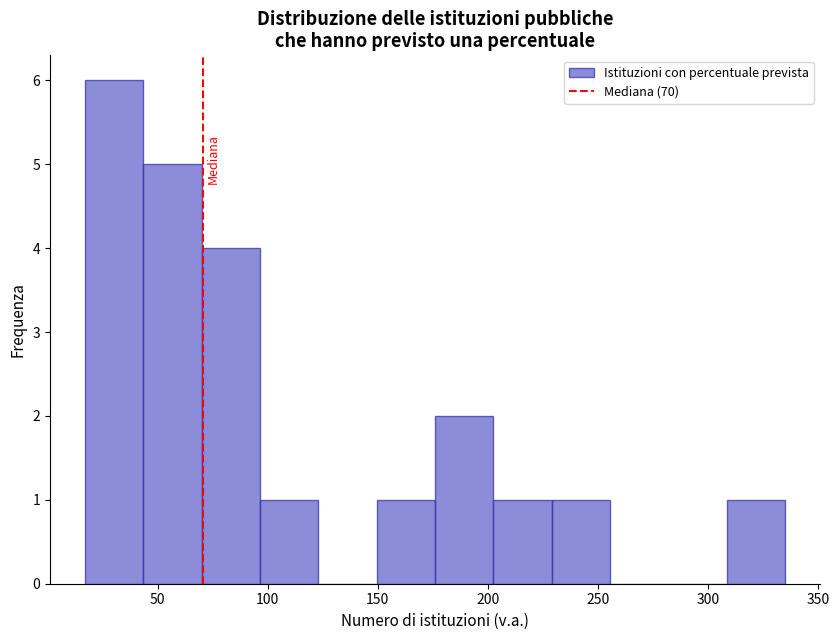

Reading left to right, list every bar in this chart as the range it spans on the x-axis followed by its height. Neither the bar edges nor the heights are printed on the chart, so give them approximately, as read against the axes.

17.0 to 43.5: 6
43.5 to 70.0: 5
70.0 to 96.5: 4
96.5 to 123.0: 1
123.0 to 149.5: 0
149.5 to 176.0: 1
176.0 to 202.5: 2
202.5 to 229.0: 1
229.0 to 255.5: 1
255.5 to 282.0: 0
282.0 to 308.5: 0
308.5 to 335.0: 1